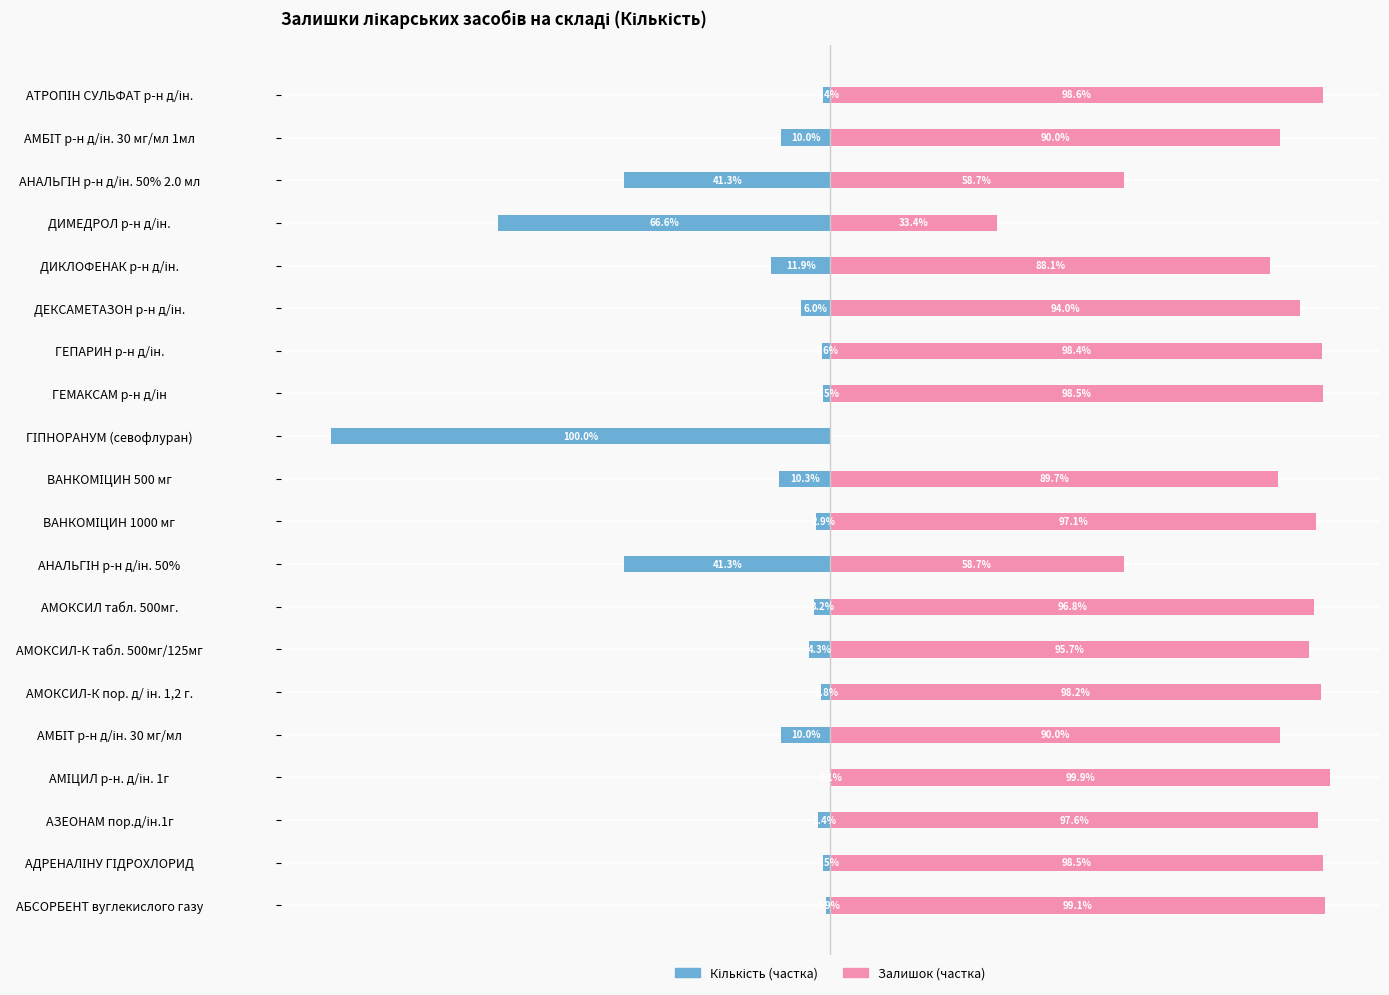

How many groups of bars are there?

20